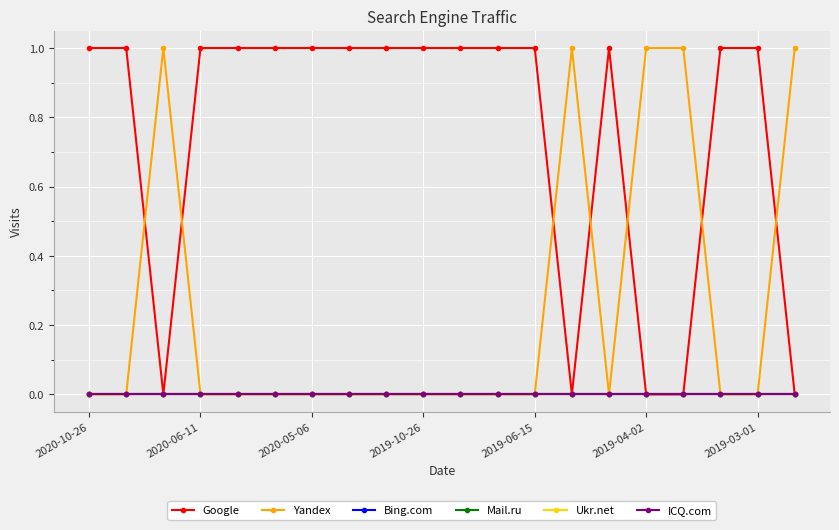

Is this an area chart (filled region under the line)?

No